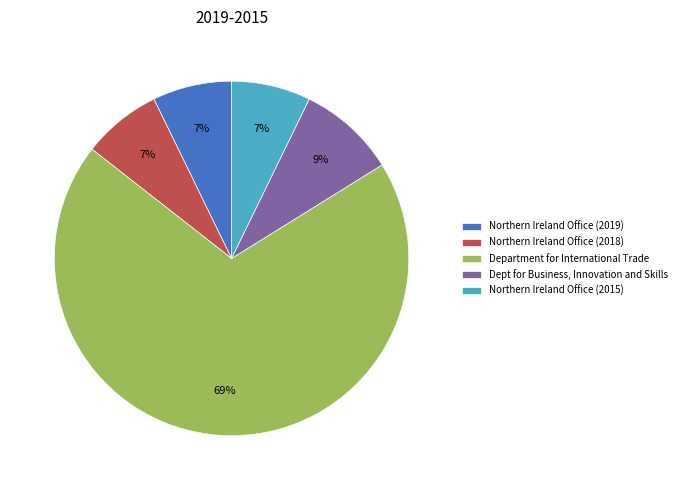

Is the sum of Department for International Trade and Northern Ireland Office (2015) greater than half?

Yes